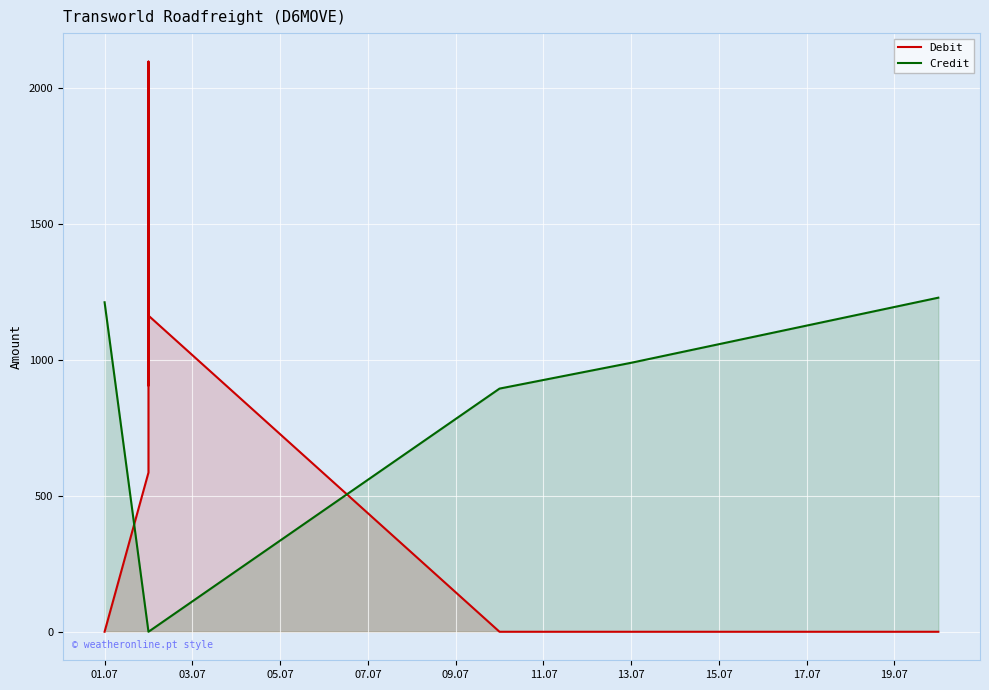

Which category has the lowest value in the Debit series?

01.07